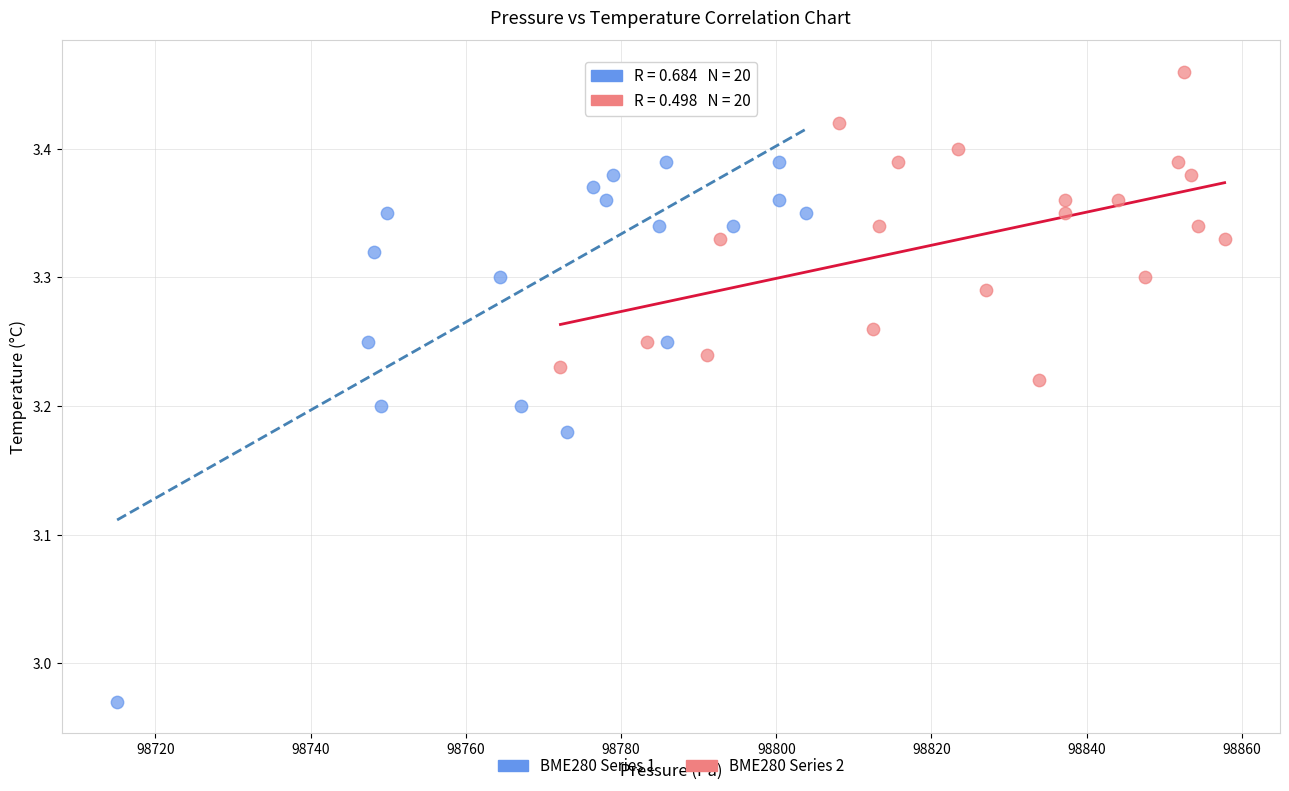

Which series contains the lowest Y value?

BME280 Series 1